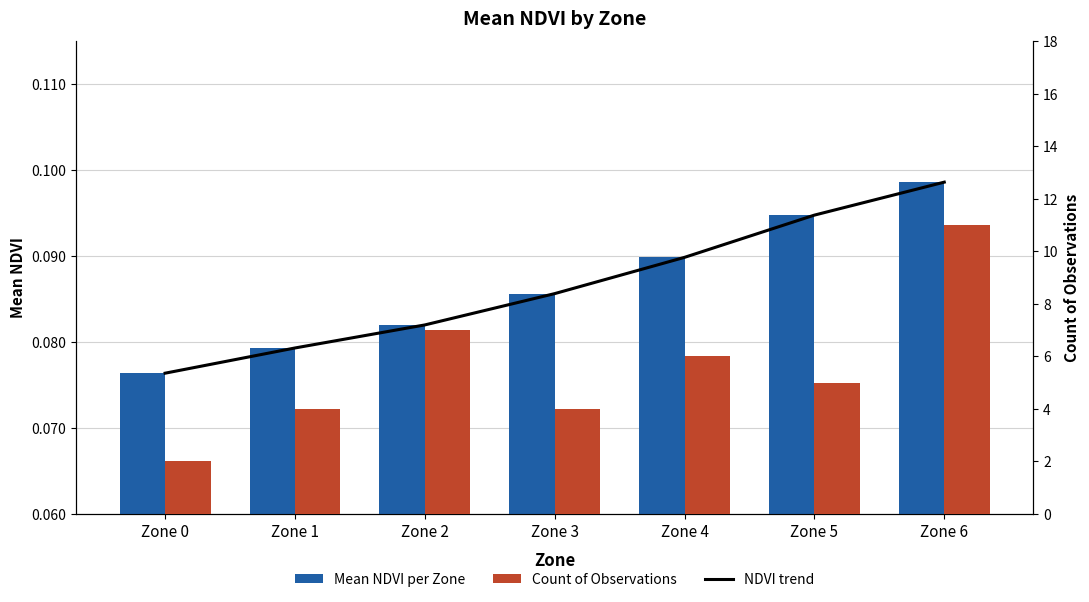

Which category has the lowest value across all series?

Zone 0